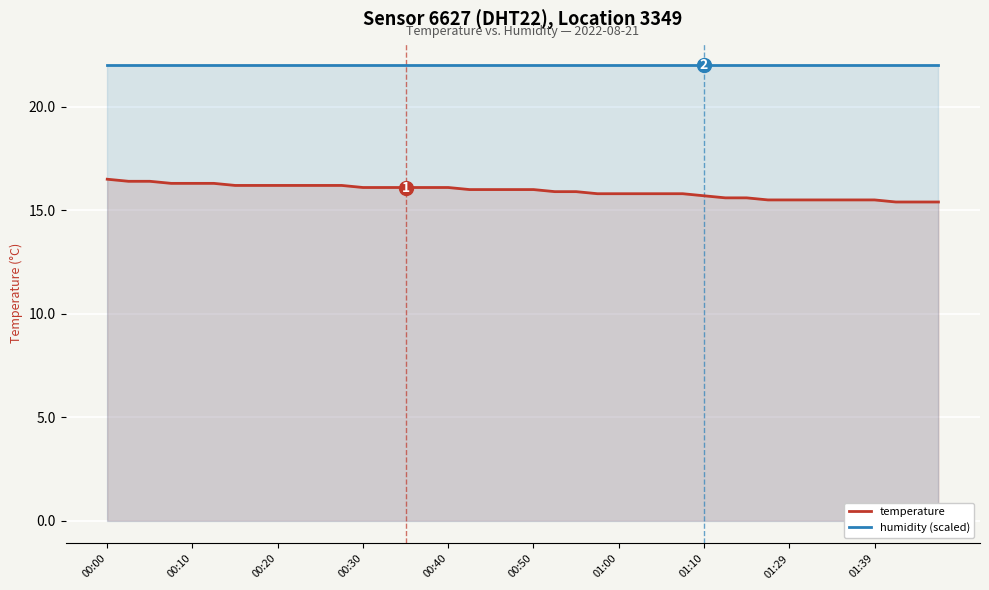

What is the difference between the maximum and minimum values in the temperature series?

1.1